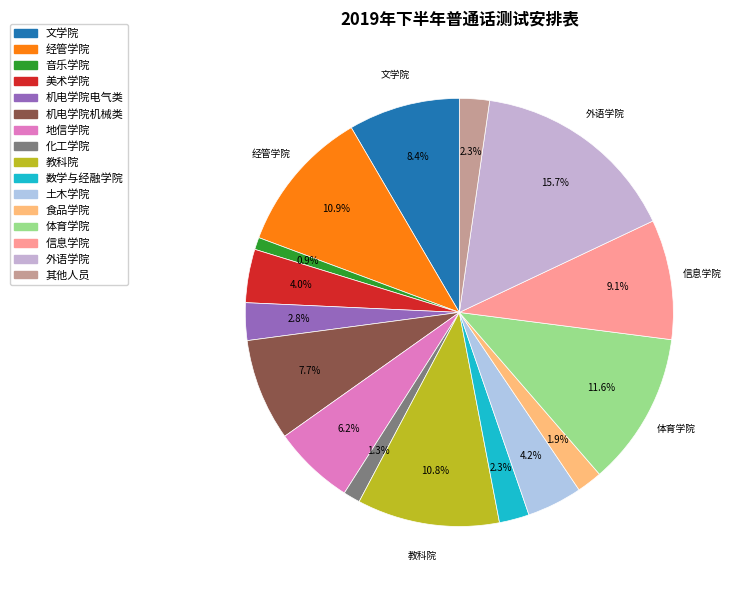

How many slices are in this pie chart?

16